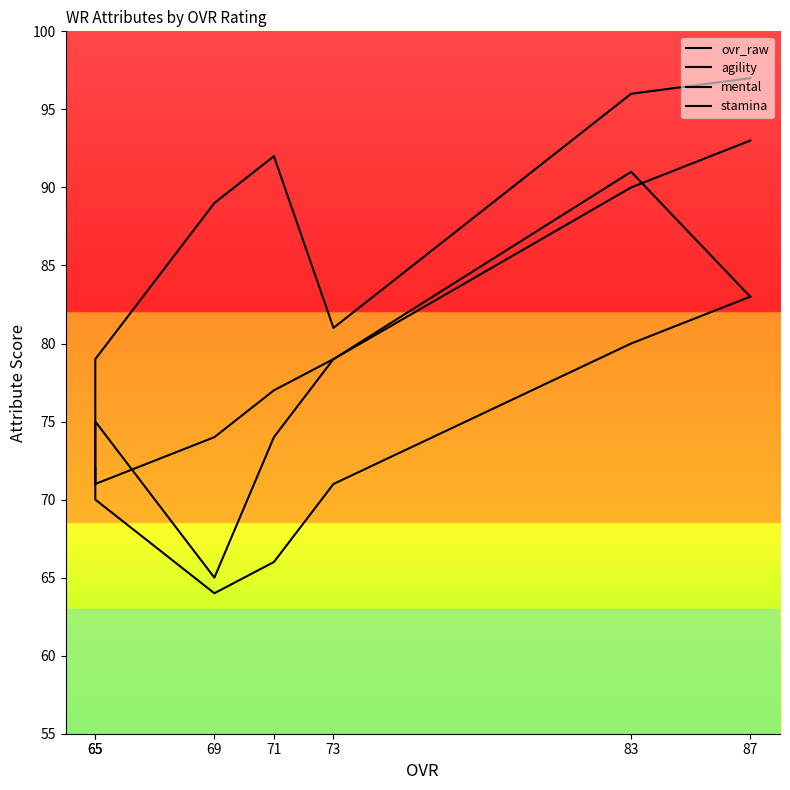

List the series in order of their overall mean, highest first.

agility, ovr_raw, mental, stamina